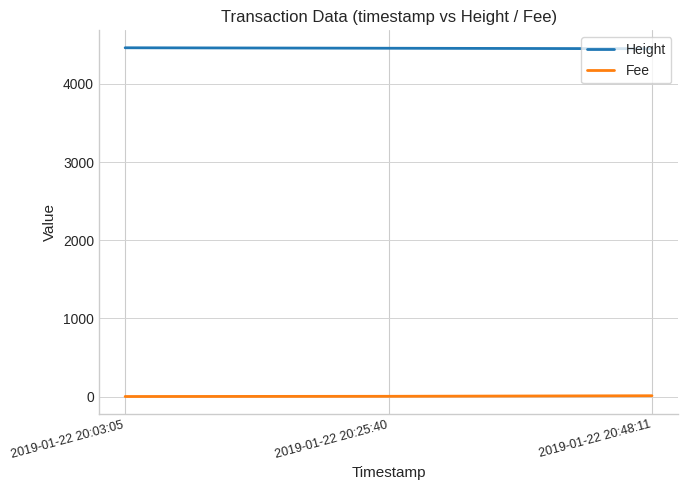

Is this an area chart (filled region under the line)?

No